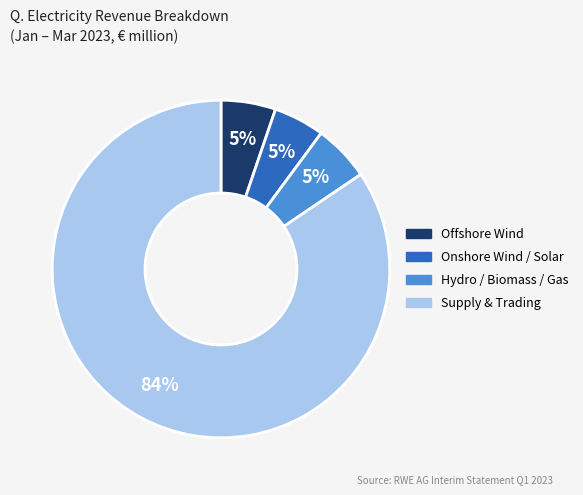

Approximately how many times larger is the value at Offshore Wind compared to Hydro / Biomass / Gas?

1.0